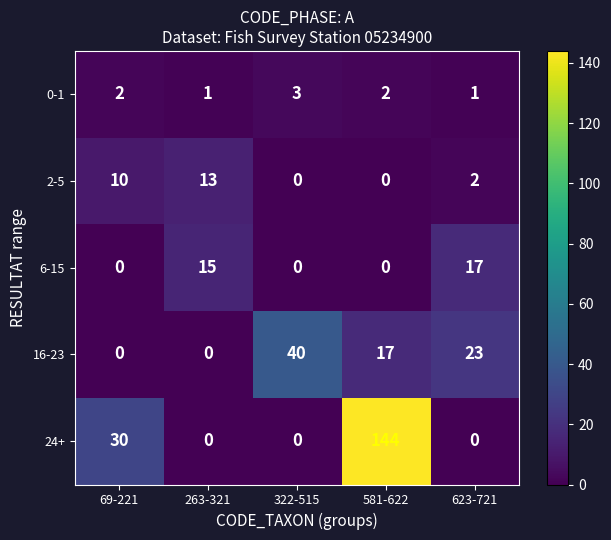

Is it true that 6-15 equals 0 at 69-221?

True